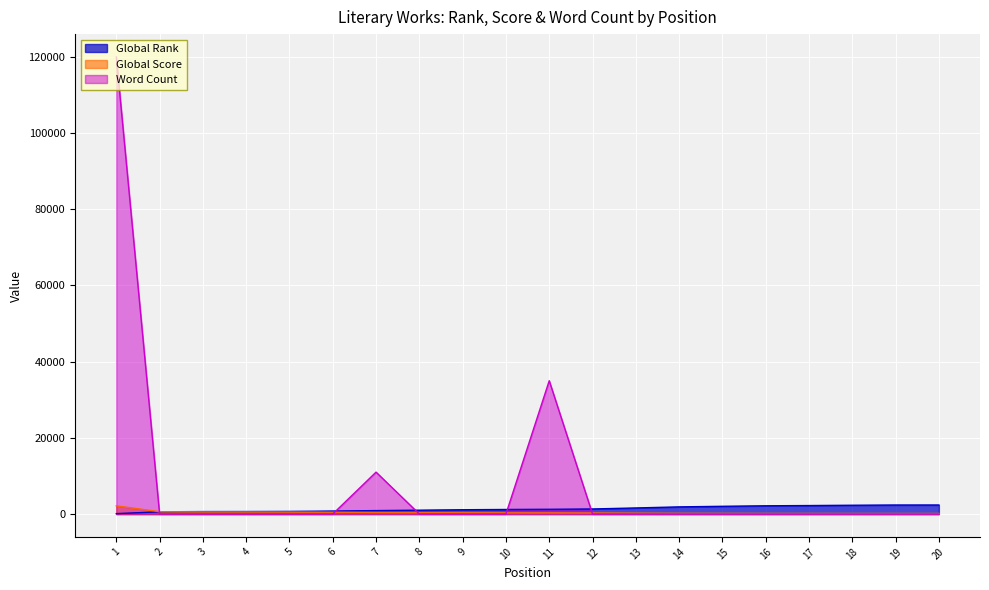

How many lines are shown in the chart?

3